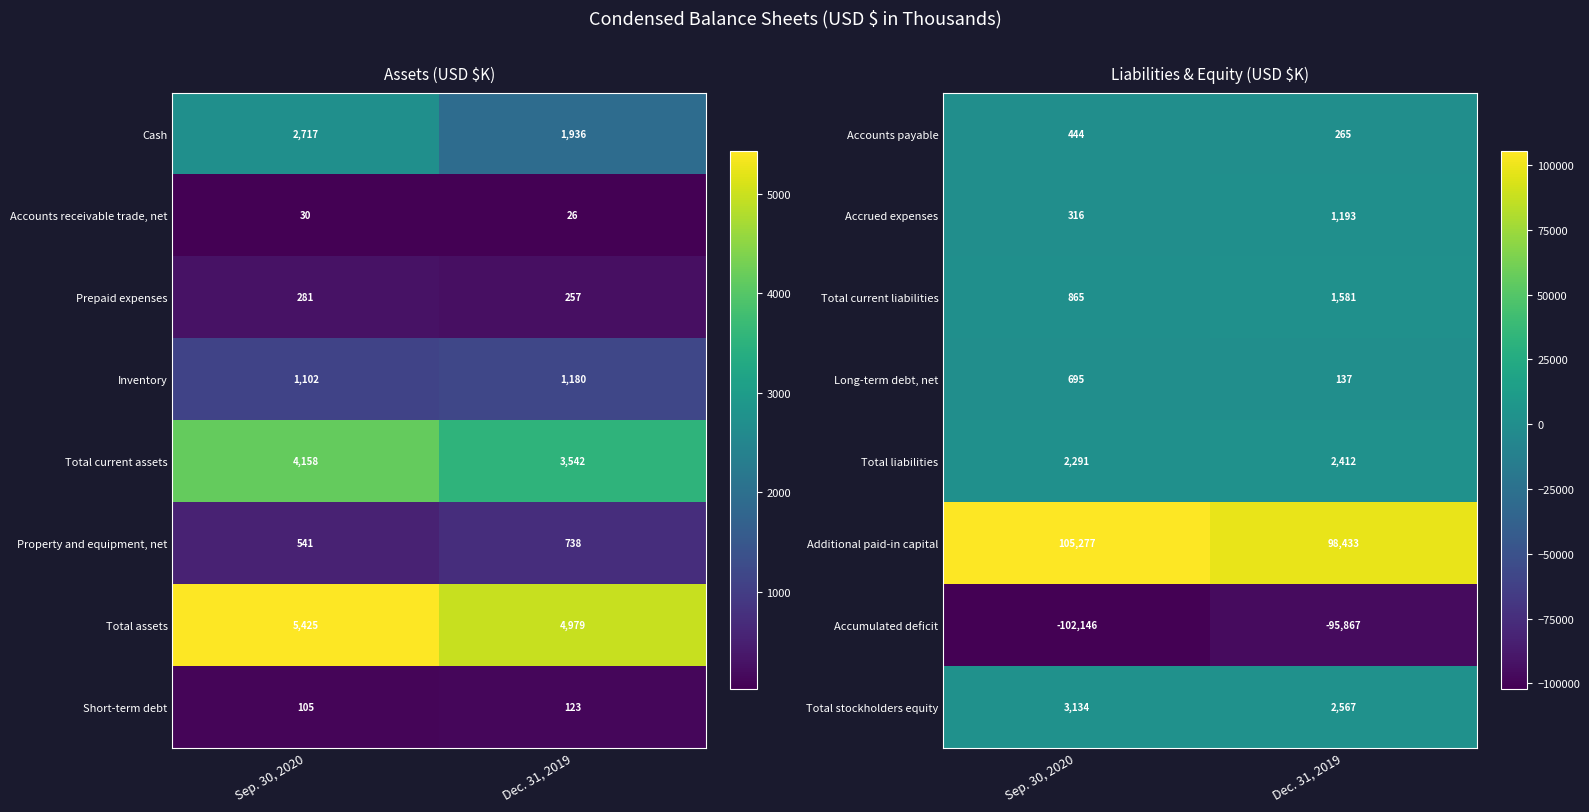

Which category has the lowest value in the Accumulated deficit series?

Sep. 30, 2020